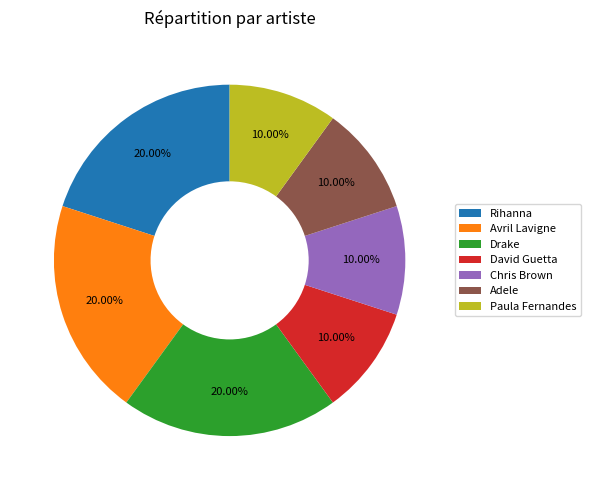

What percentage is the Avril Lavigne slice, to the nearest percent?

20%